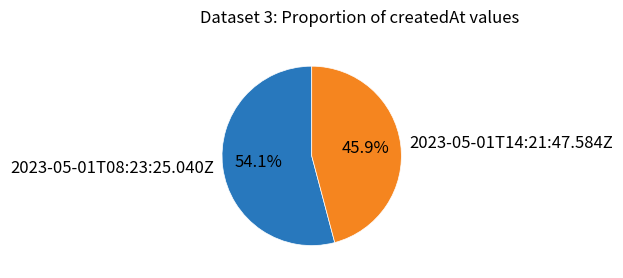

To the nearest percent, what percentage of the pie is 2023-05-01T14:21:47.584Z?

46%